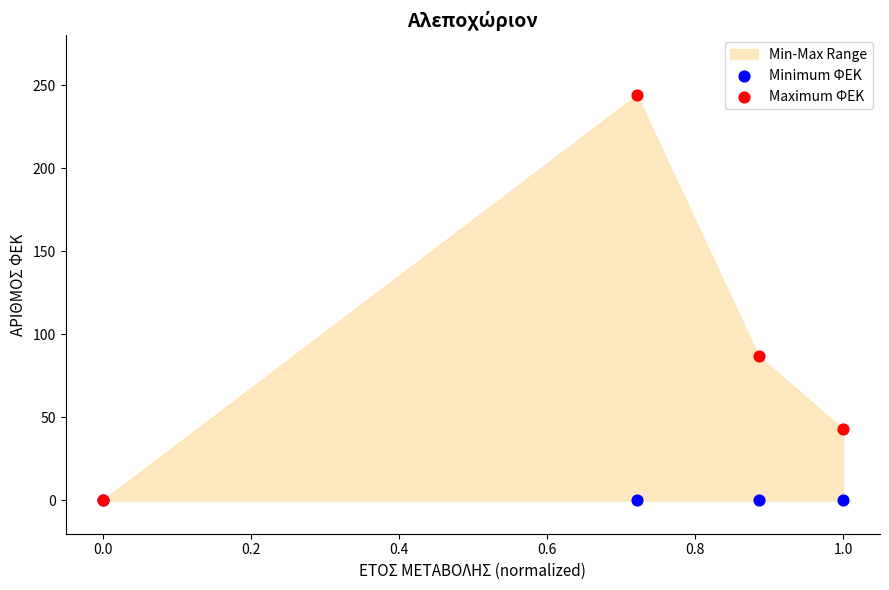

In the Maximum ΦΕΚ series, what Y value is closest to 122?

87